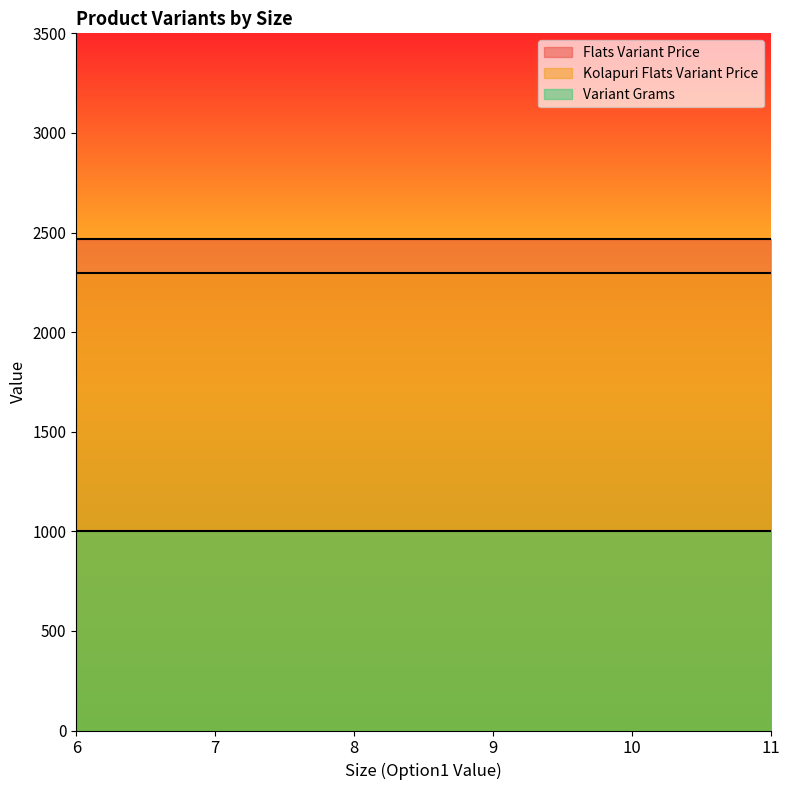

Rank the series by their maximum value, from lowest to highest.

Variant Grams, Kolapuri Flats Variant Price, Flats Variant Price